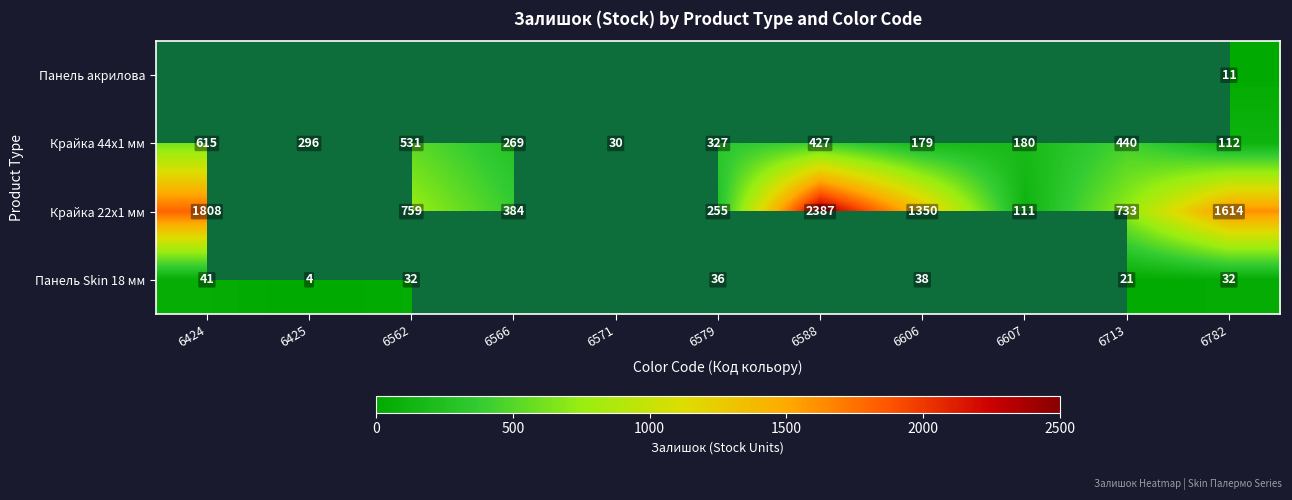

At which label is Крайка 44x1 мм closest to 322?

6579